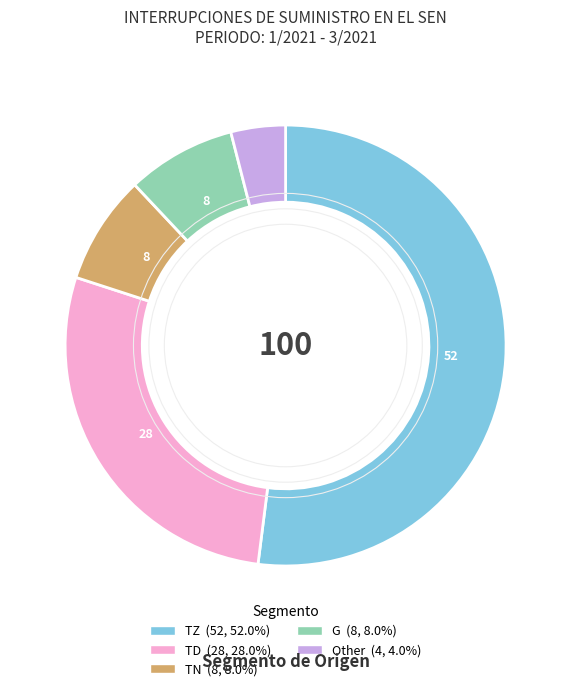

Between TD and TZ, which is larger?

TZ